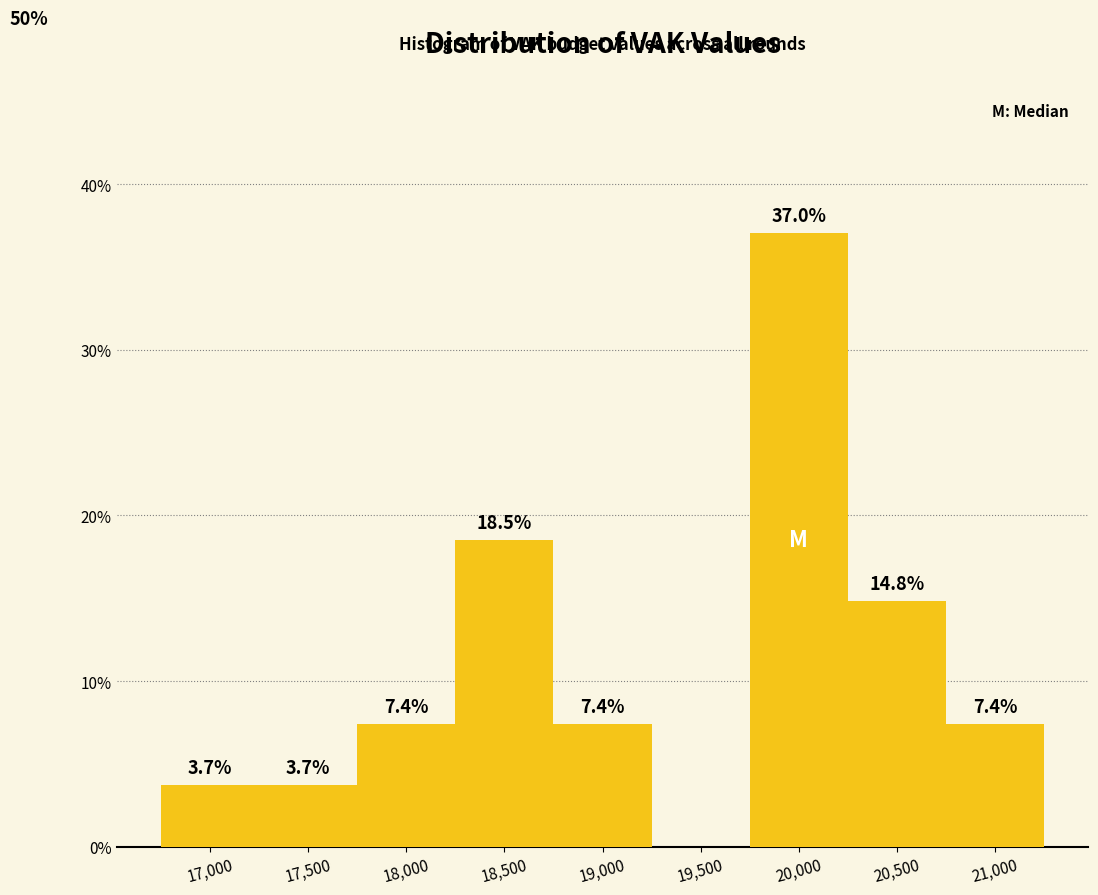

Reading left to right, transcribe all the data shown in this chart.

17,000=3.7	17,500=3.7	18,000=7.4	18,500=18.5	19,000=7.4	19,500=0.0	20,000=37.0	20,500=14.8	21,000=7.4